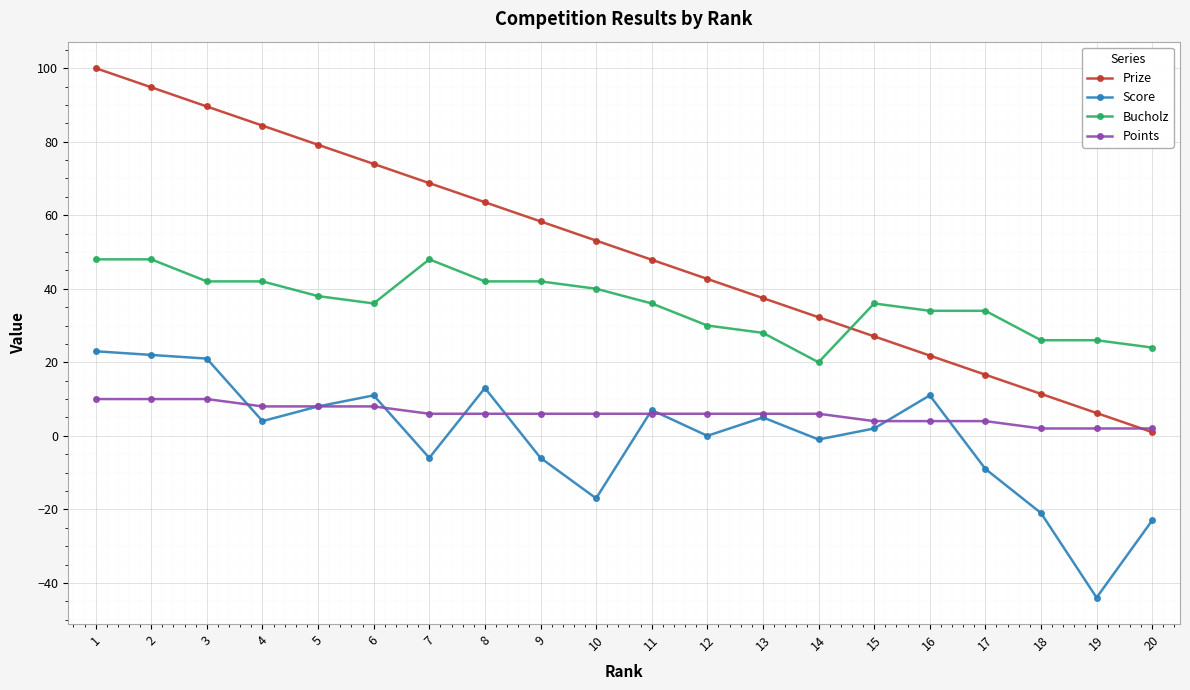

True or false: Prize has more than 1 points higher than both neighbors.

False